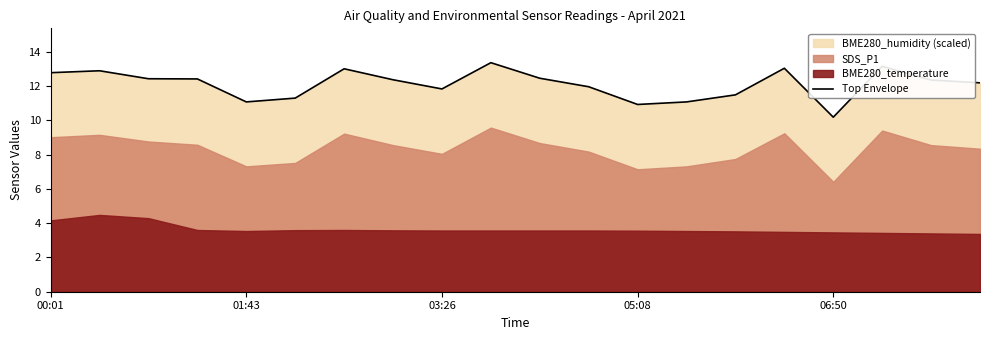

The Top Envelope series shows 7.1 at 00:01. True or false?

False